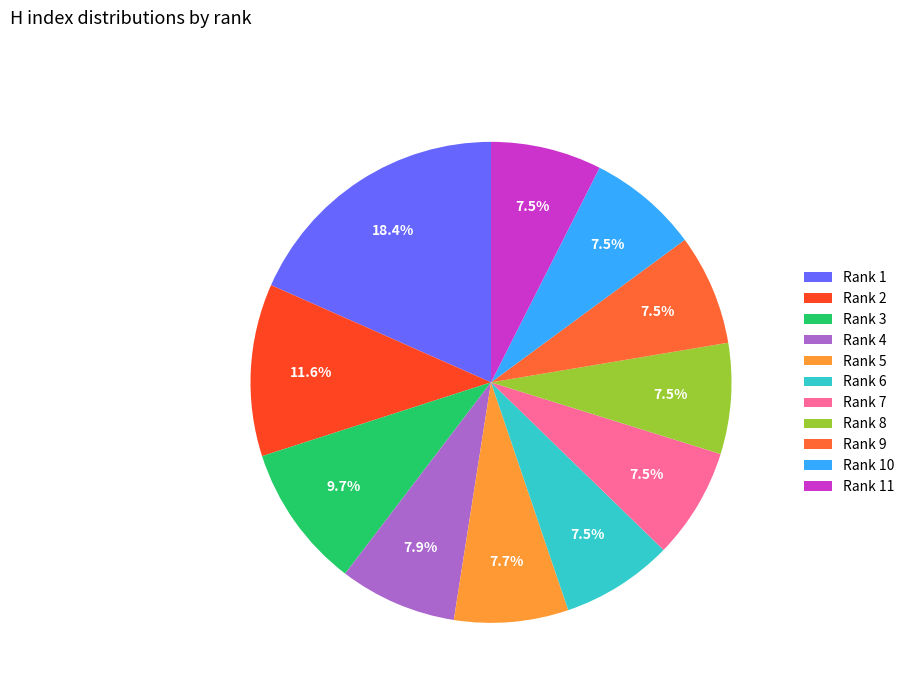

What is the ratio of the value at Rank 1 to the value at Rank 11?

2.5